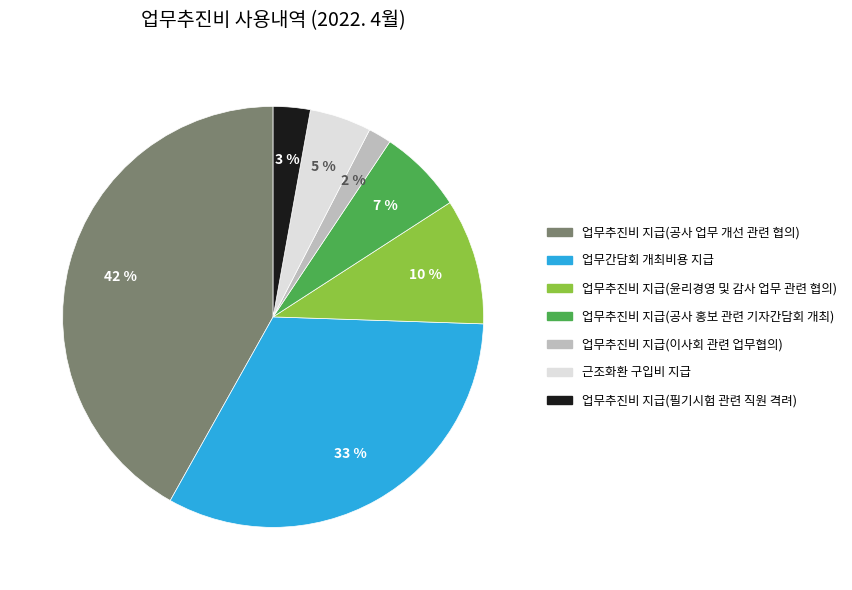

Rank the categories by value from lowest to highest.

업무추진비 지급(이사회 관련 업무협의), 업무추진비 지급(필기시험 관련 직원 격려), 근조화환 구입비 지급, 업무추진비 지급(공사 홍보 관련 기자간담회 개최), 업무추진비 지급(윤리경영 및 감사 업무 관련 협의), 업무간담회 개최비용 지급, 업무추진비 지급(공사 업무 개선 관련 협의)